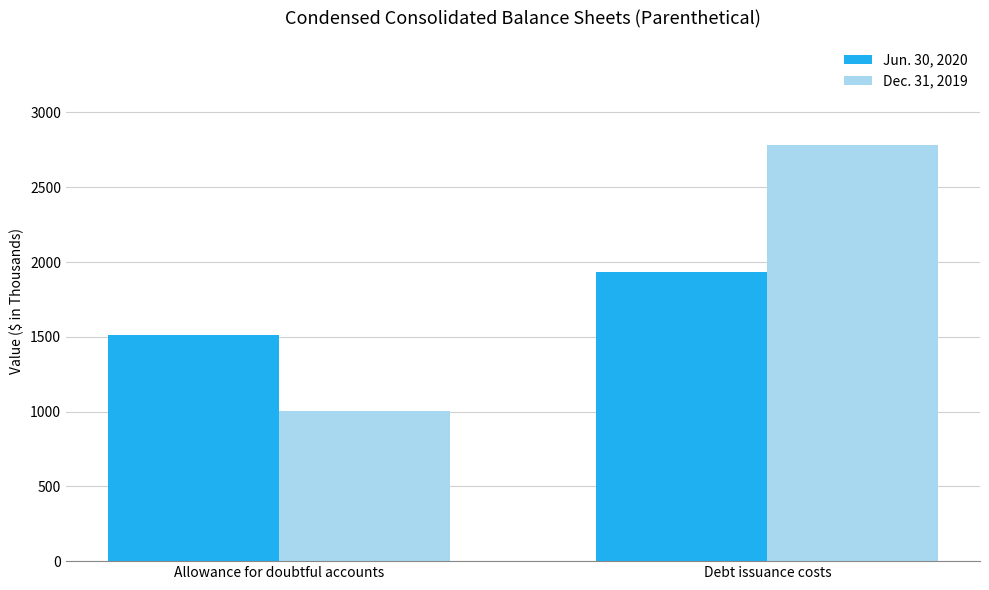

What is the difference between the maximum and minimum values in the Jun. 30, 2020 series?

423